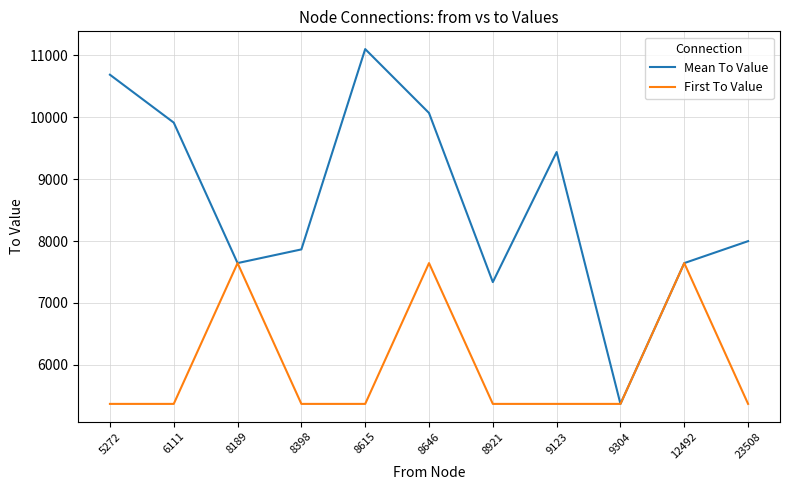

Is this an area chart (filled region under the line)?

No